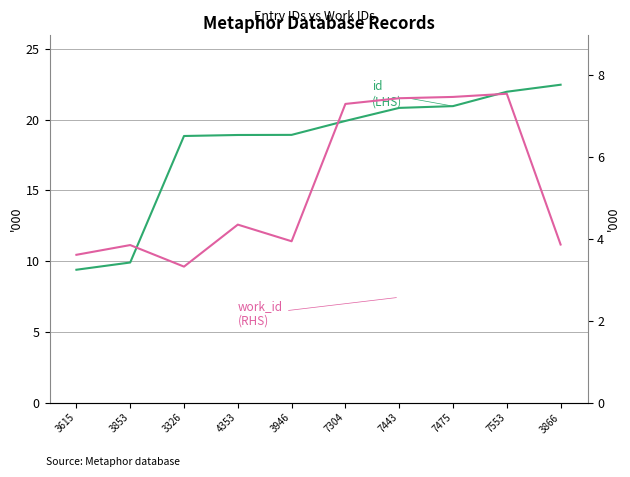

True or false: id
(LHS) and work_id
(RHS) intersect in this chart.

False